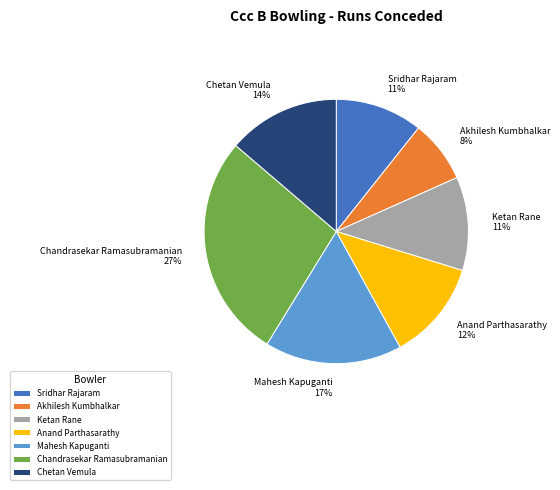

Which has a higher value, Anand Parthasarathy or Ketan Rane?

Anand Parthasarathy